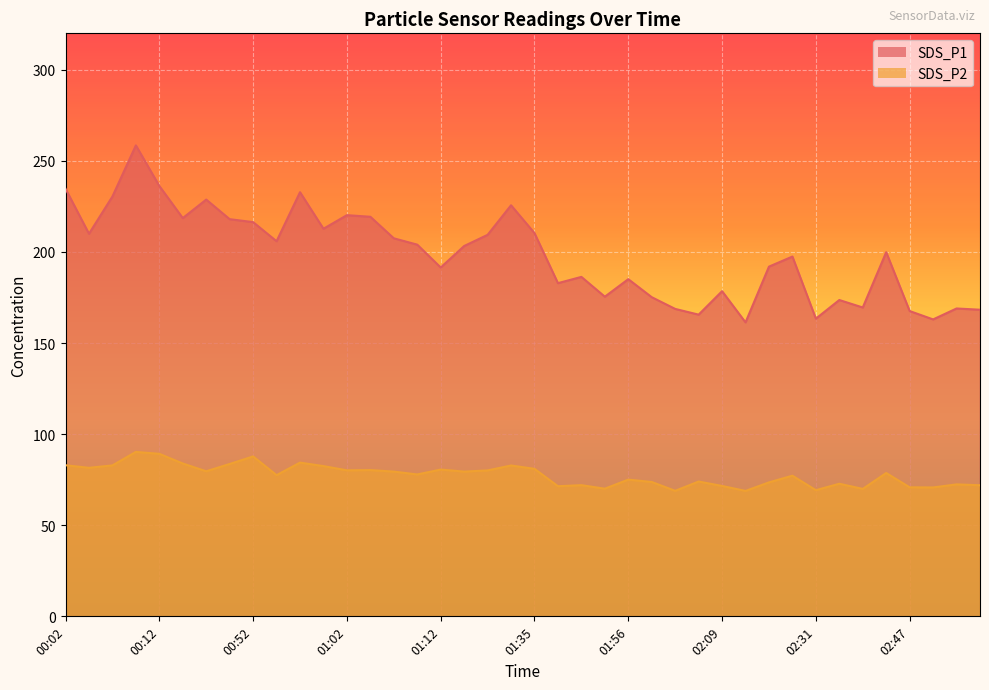

What position from the right is 01:12?

24